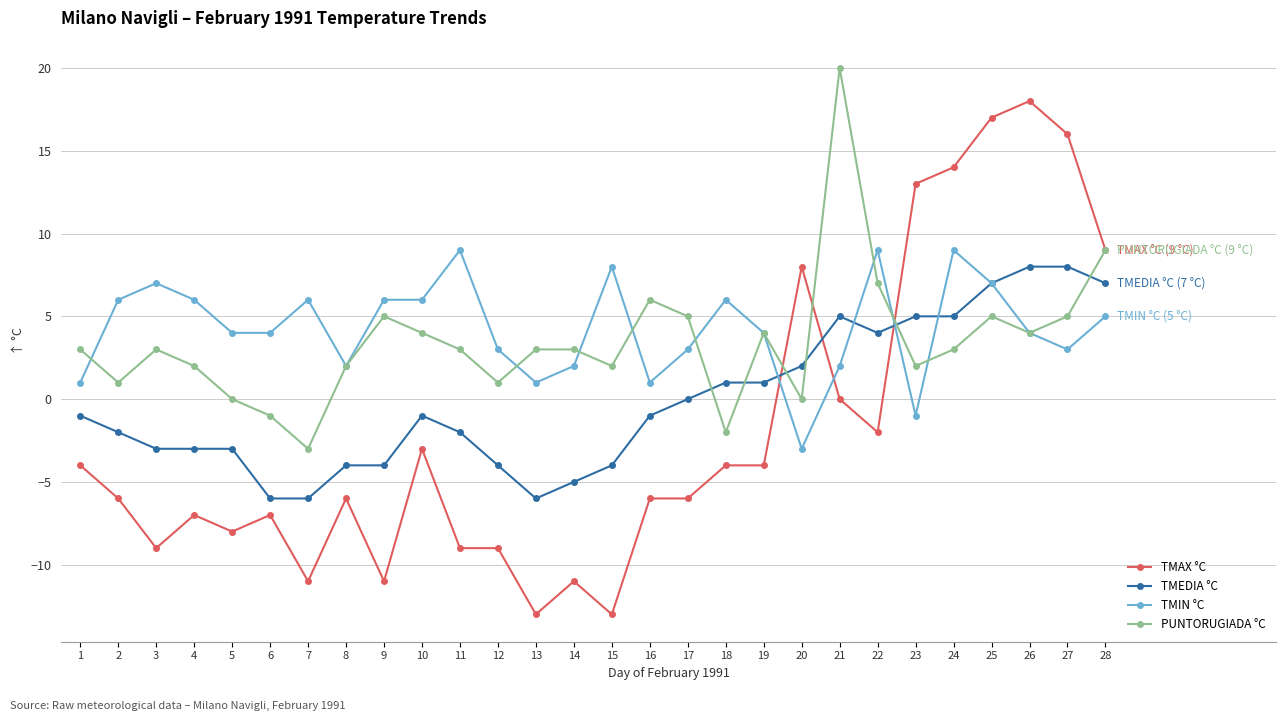

At which category does PUNTORUGIADA °C reach its first local valley?

2